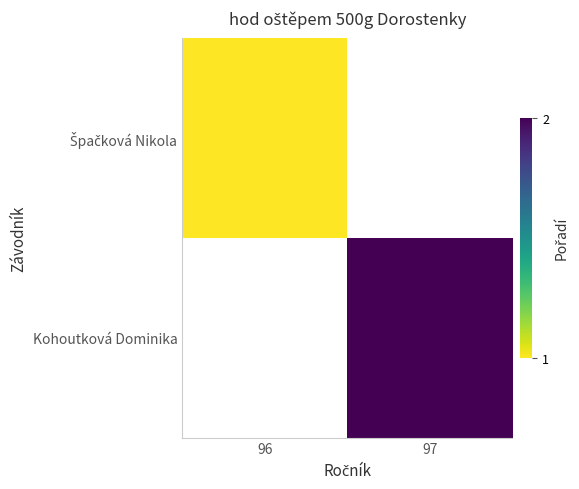

At how many categories does at least one series exceed 1?

1